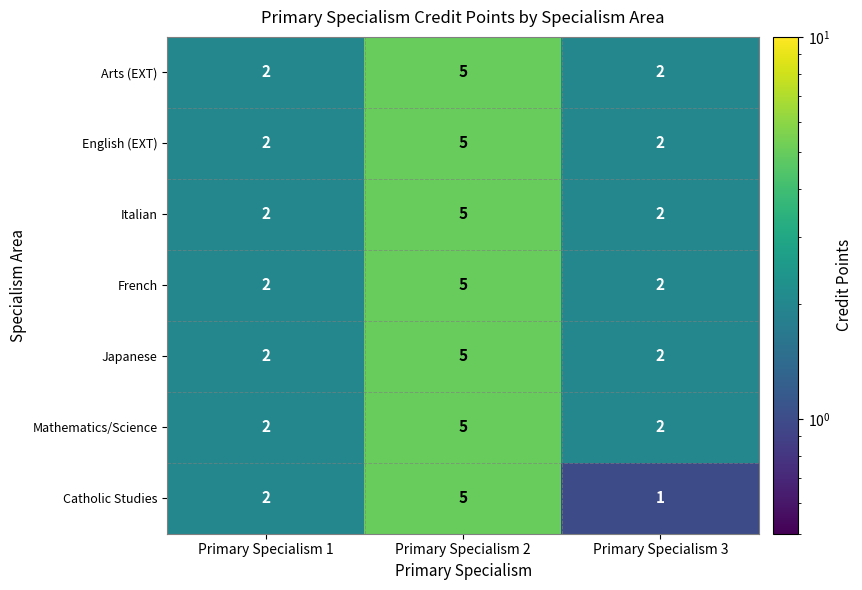

Which label corresponds to the largest value in the chart?

Primary Specialism 2